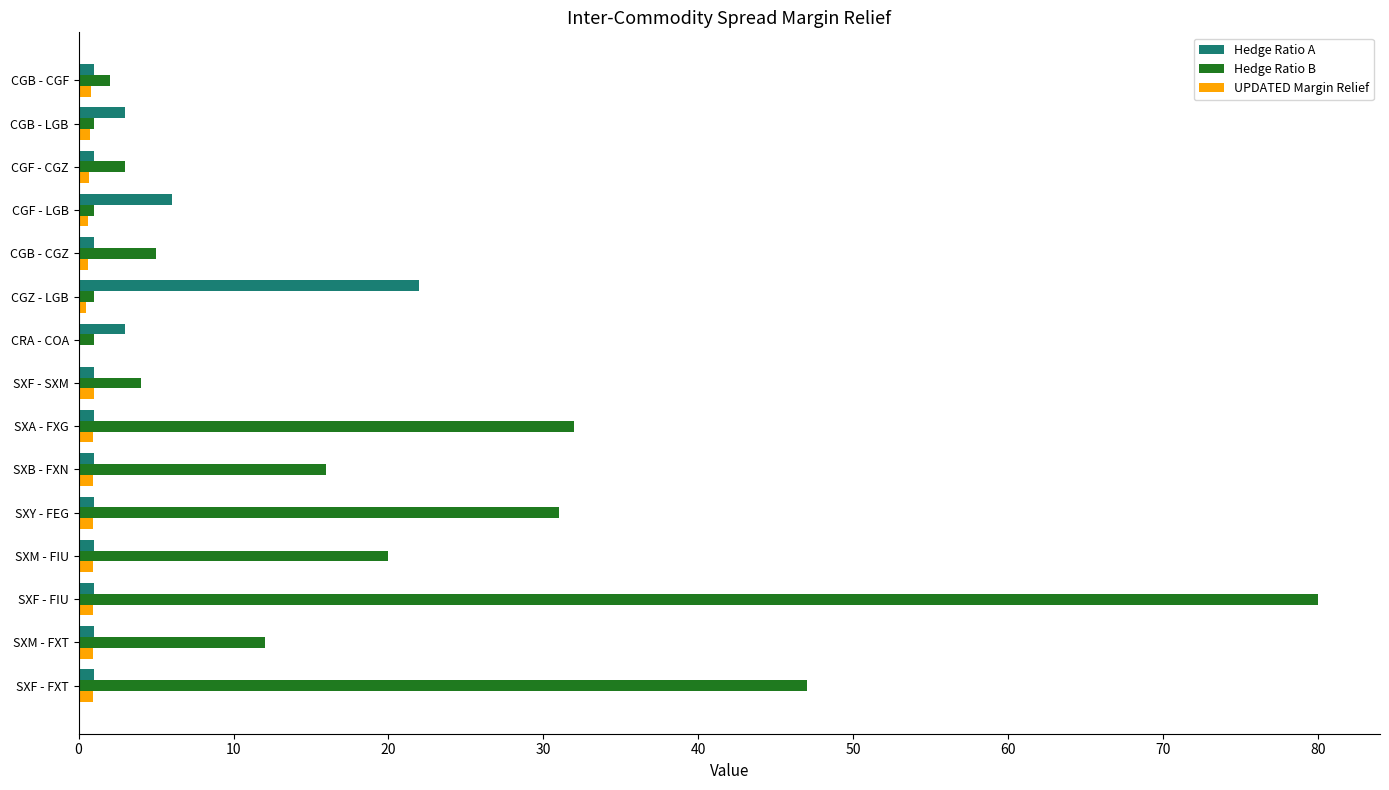

Where is Hedge Ratio A nearest to the value 11?

CGF - LGB